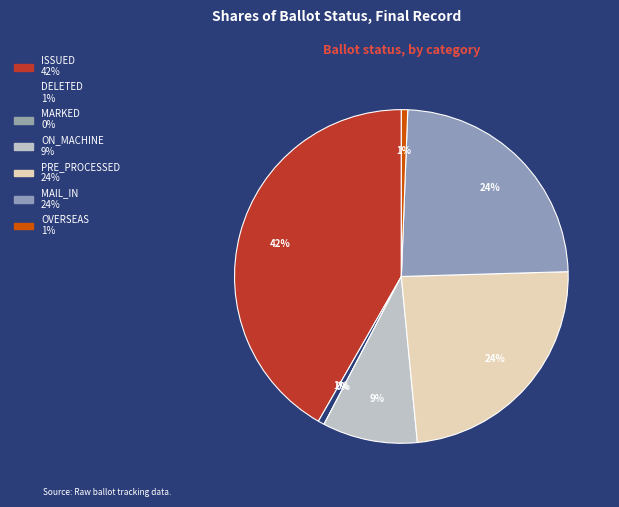

Between ISSUED and DELETED, which is larger?

ISSUED